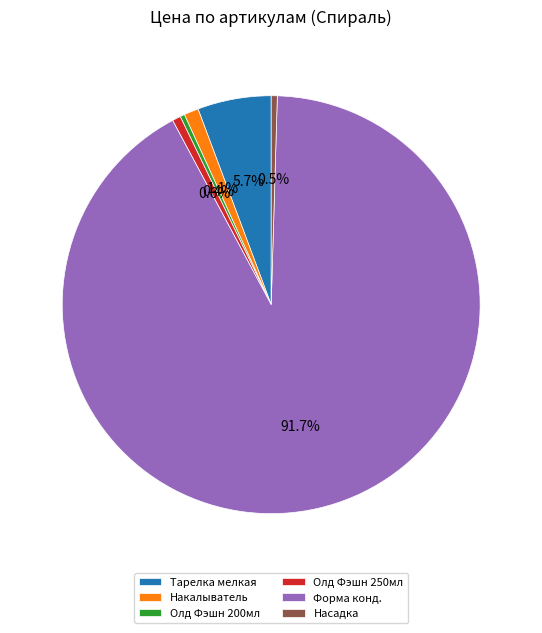

Which category accounts for the majority?

Форма конд.